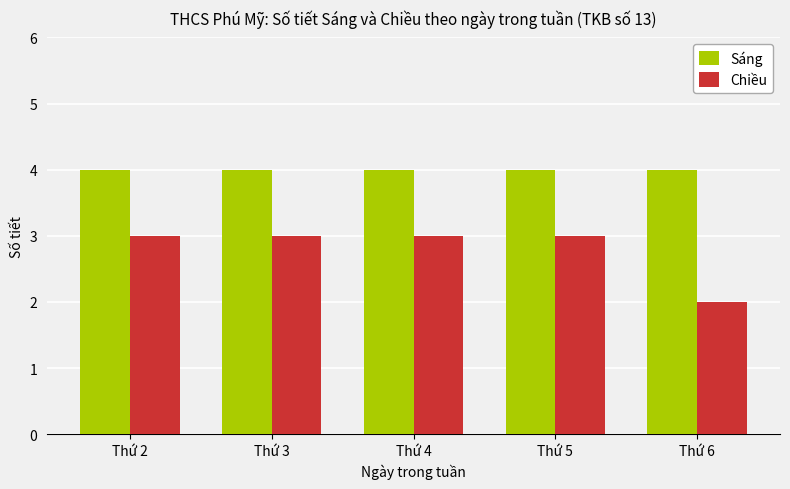

At how many categories does at least one series exceed 2?

5